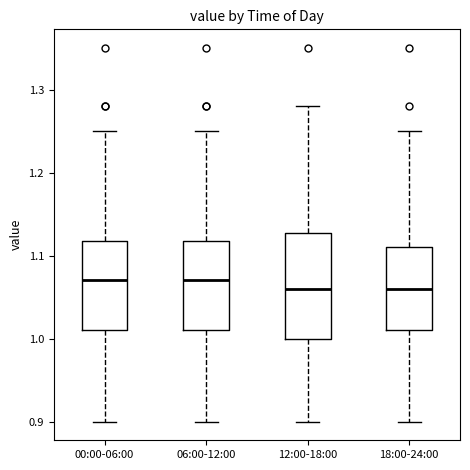

Reading left to right, read every box against the y-axis: the position of its median line, the range the box covers, and the ends of its whiskers. The values are not printed on the chart, so give them approximately, as read against the axis.

00:00-06:00: median 1.07, box 1.01 to 1.12, whiskers 0.90 to 1.25
06:00-12:00: median 1.07, box 1.01 to 1.12, whiskers 0.90 to 1.25
12:00-18:00: median 1.06, box 1.00 to 1.13, whiskers 0.90 to 1.28
18:00-24:00: median 1.06, box 1.01 to 1.11, whiskers 0.90 to 1.25